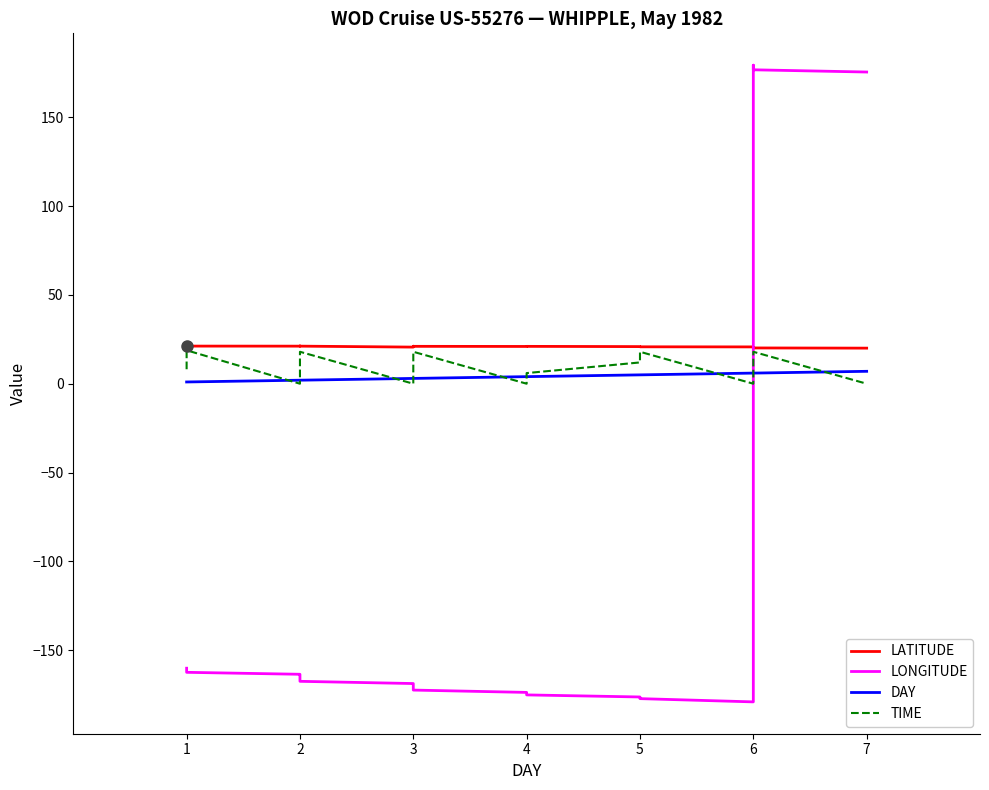

True or false: LONGITUDE and TIME intersect in this chart.

True